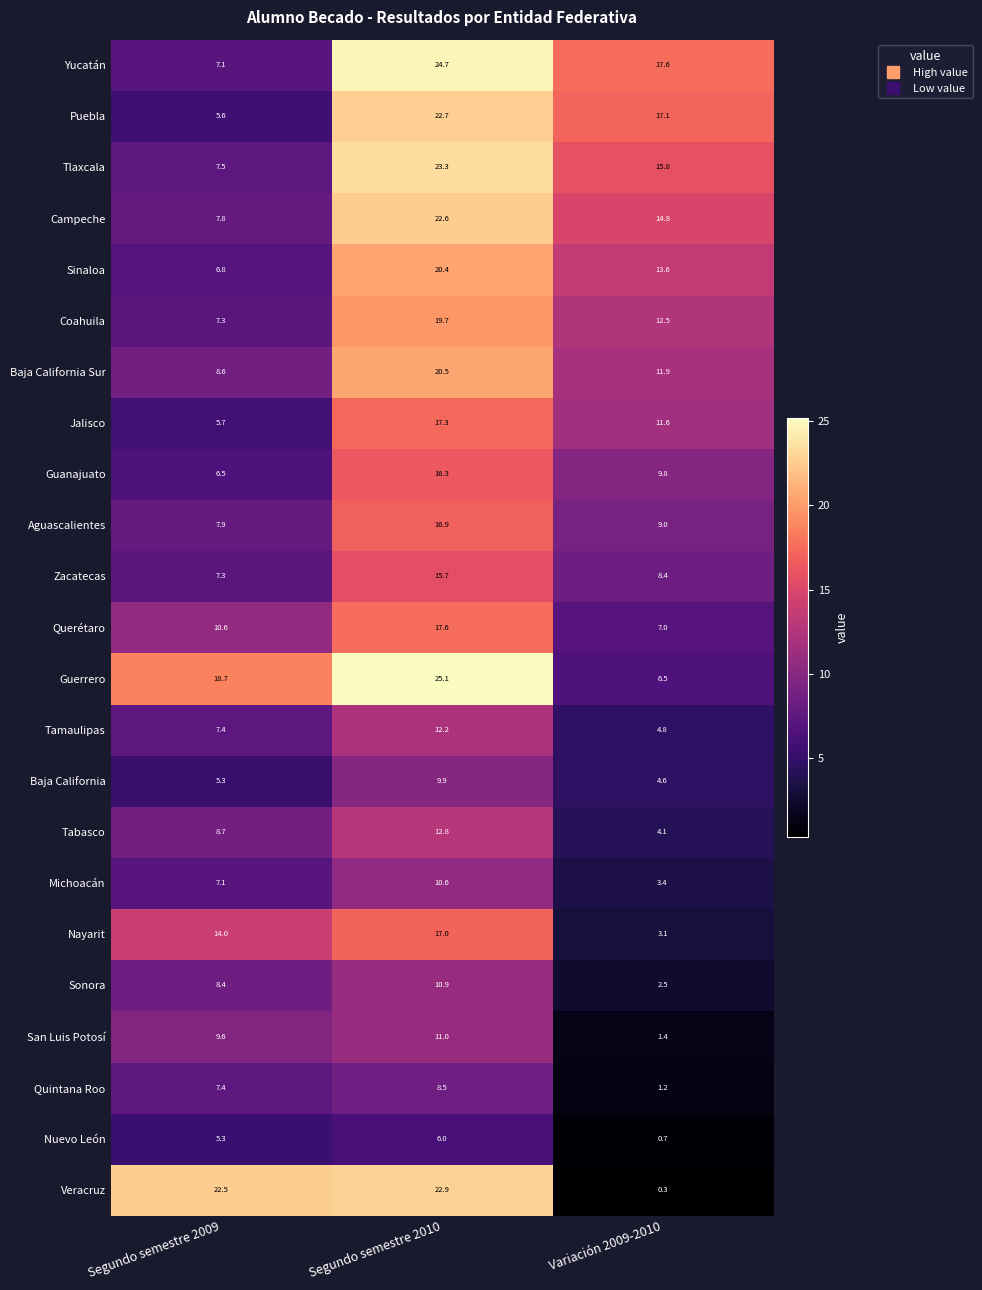

Is the value of Michoacán at Segundo semestre 2009 greater than the value of Tamaulipas at Variación 2009-2010?

Yes